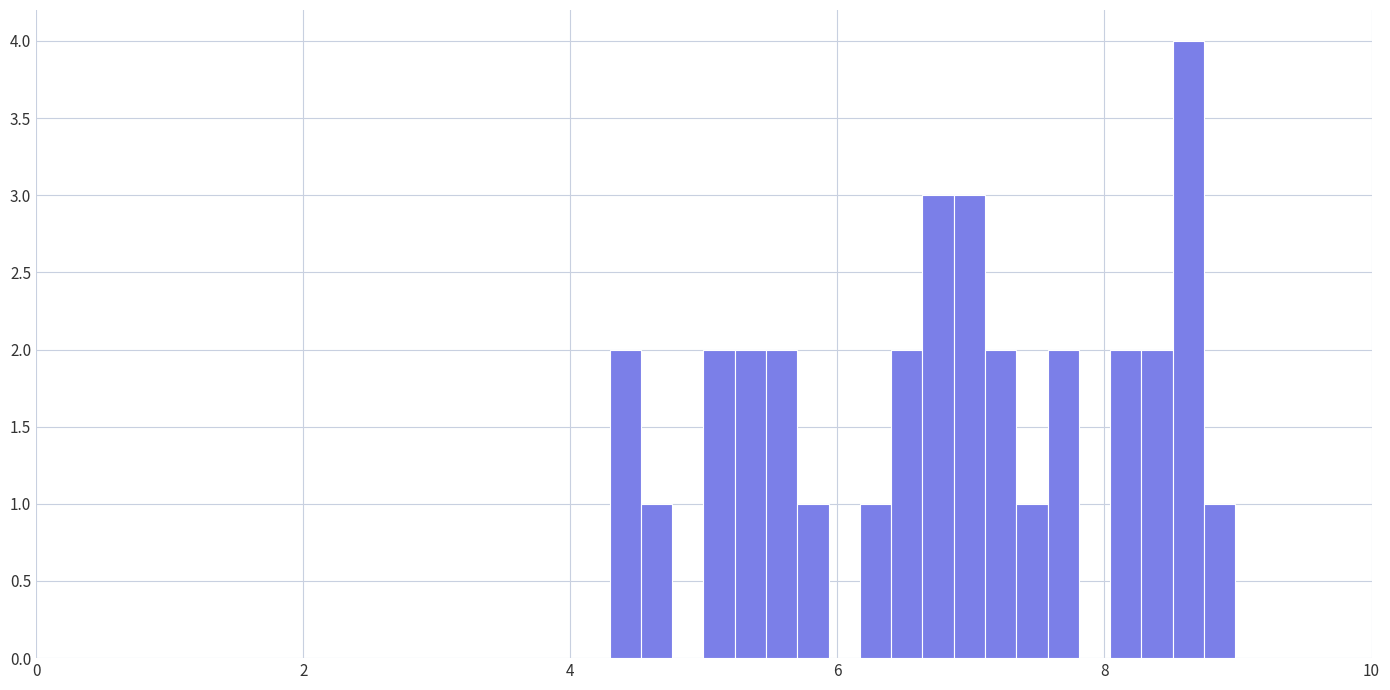

Around what value on the x-axis is the tallest bar? Give the approximate position of its centre, as read against the axis.

8.6